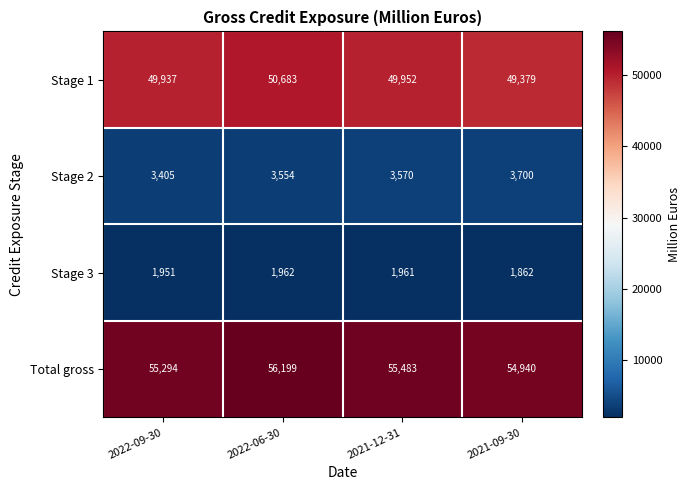

Reading left to right, what are all the values shown in this chart?

Stage 1: 2022-09-30=49937	2022-06-30=50683	2021-12-31=49952	2021-09-30=49379
Stage 2: 2022-09-30=3405	2022-06-30=3554	2021-12-31=3570	2021-09-30=3700
Stage 3: 2022-09-30=1951	2022-06-30=1962	2021-12-31=1961	2021-09-30=1862
Total gross: 2022-09-30=55294	2022-06-30=56199	2021-12-31=55483	2021-09-30=54940